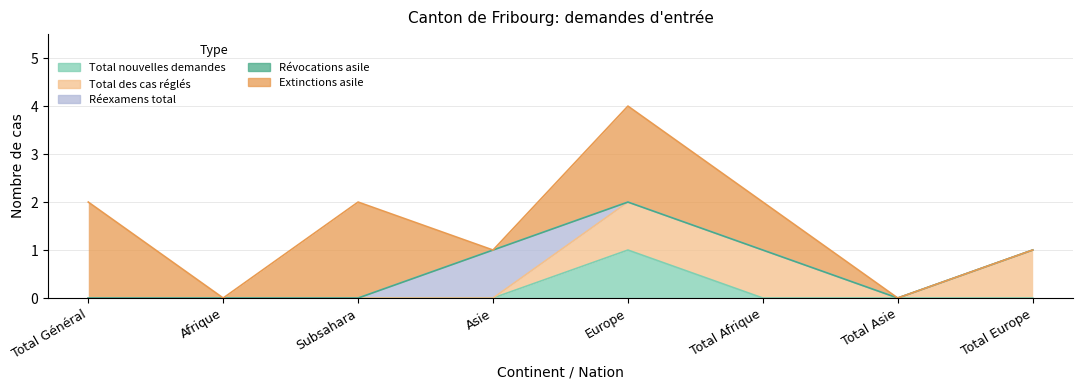

What is the total value across all series at Total Général?

2